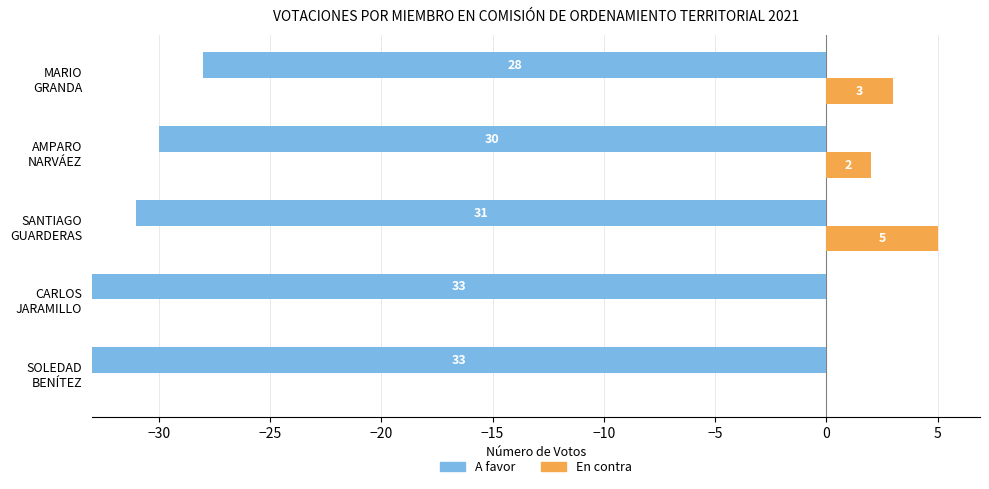

The value of A favor at SOLEDAD BENÍTEZ is 33. True or false?

True